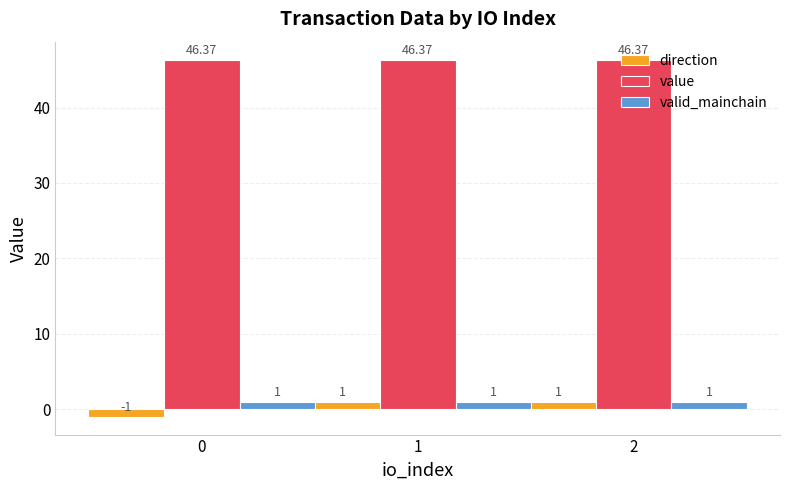

What is the spread (max minus min) of values at 1?

45.4